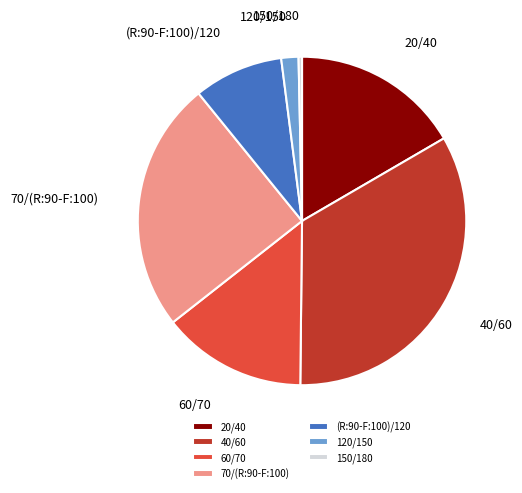

How many slices are in this pie chart?

7